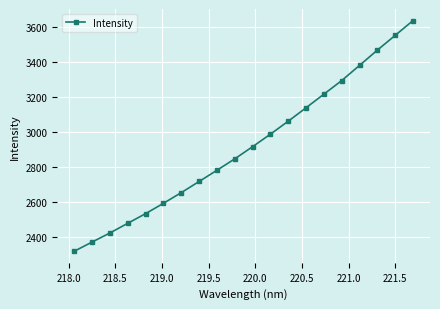

Does the chart display data point markers on the line(s)?

Yes